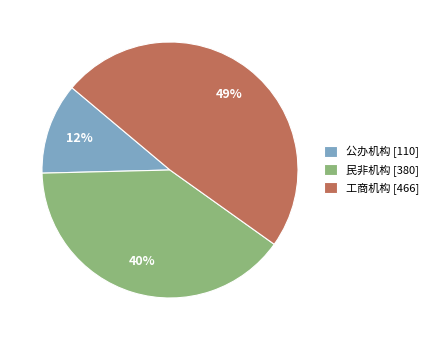

To the nearest percent, what is the difference between the largest and smallest slice percentages?

37%